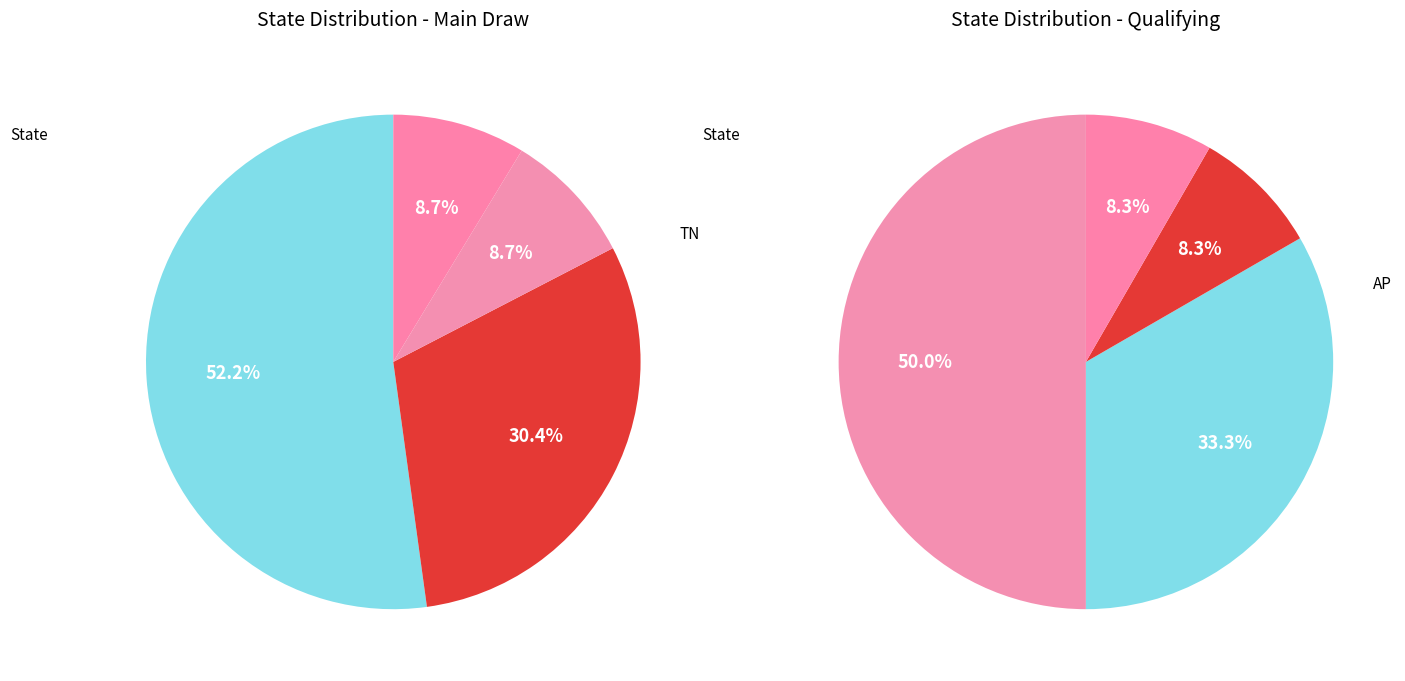

Which category has the smallest portion of the pie?

TN